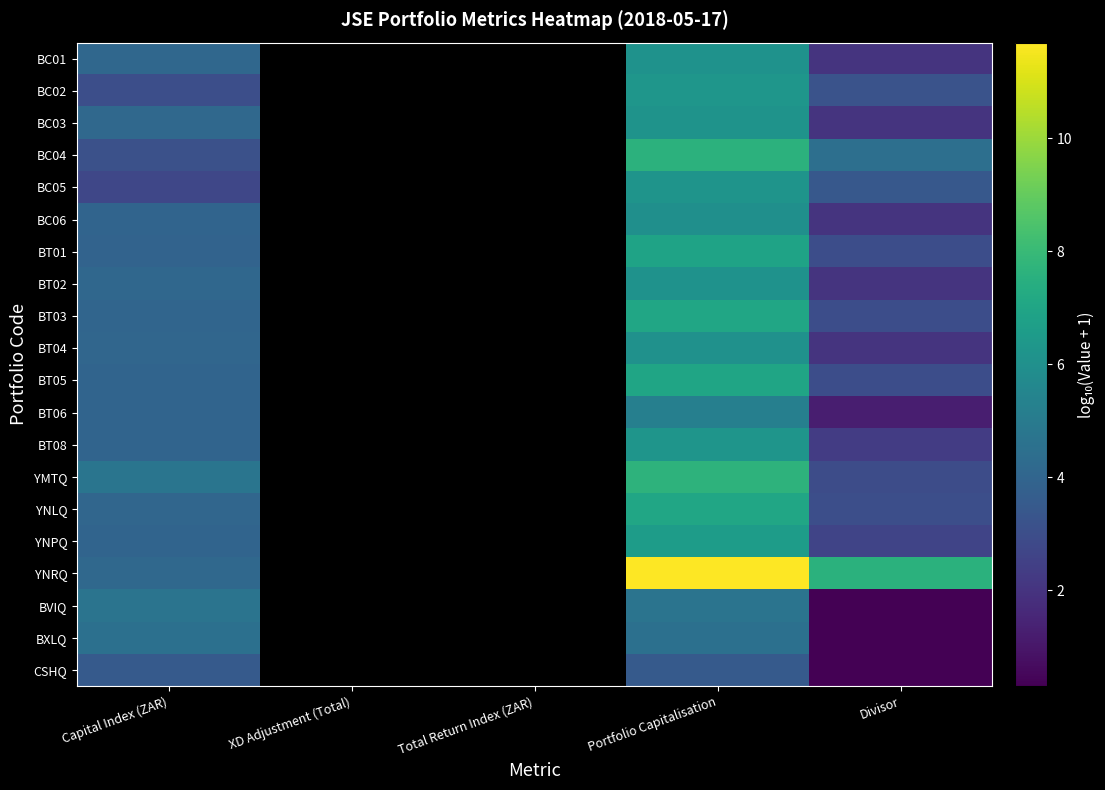

Between Portfolio Capitalisation and Capital Index (ZAR), which is larger?

Portfolio Capitalisation